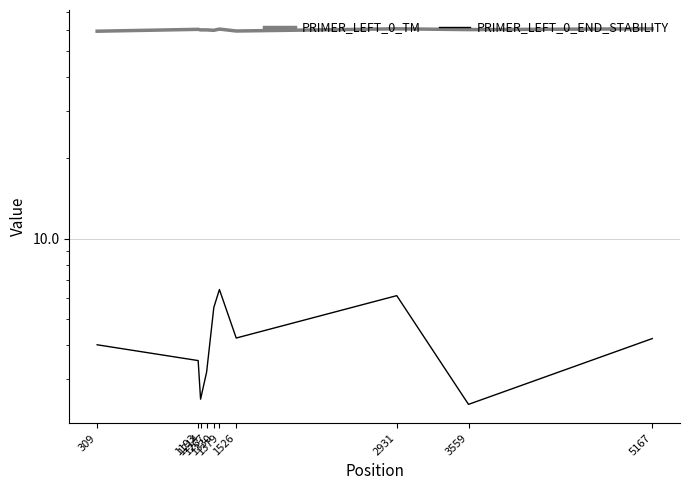

How many values in the PRIMER_LEFT_0_END_STABILITY series are below 4?

4